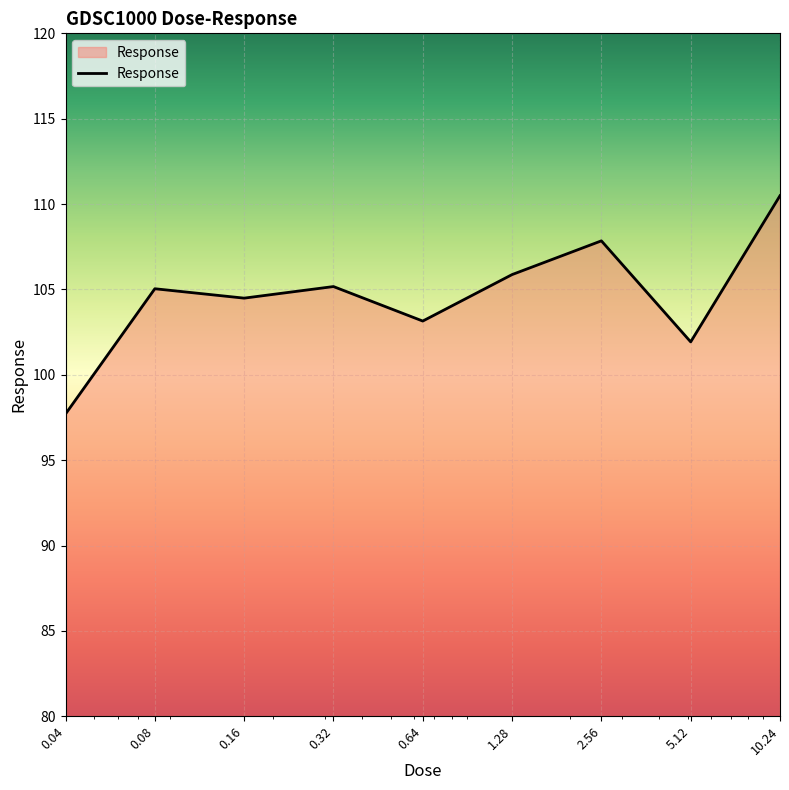

How many lines are shown in the chart?

1